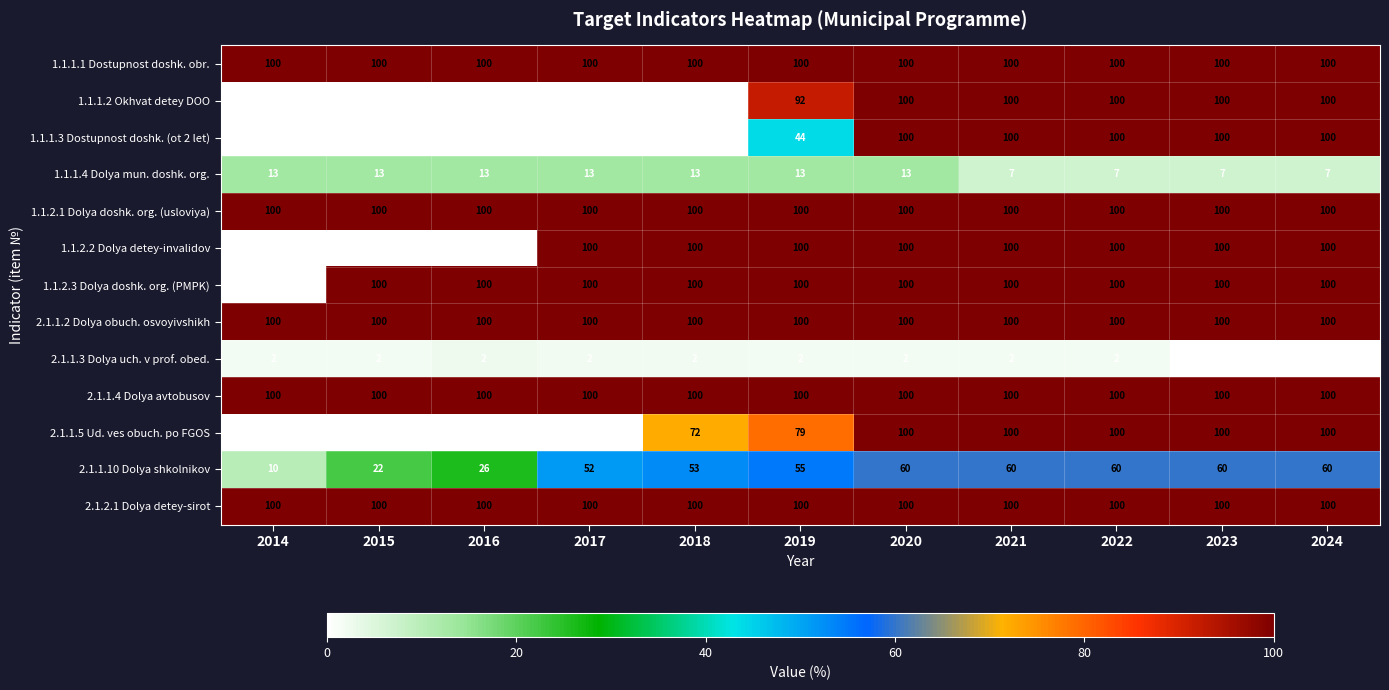

At which category is the sum across all series the highest?

2020